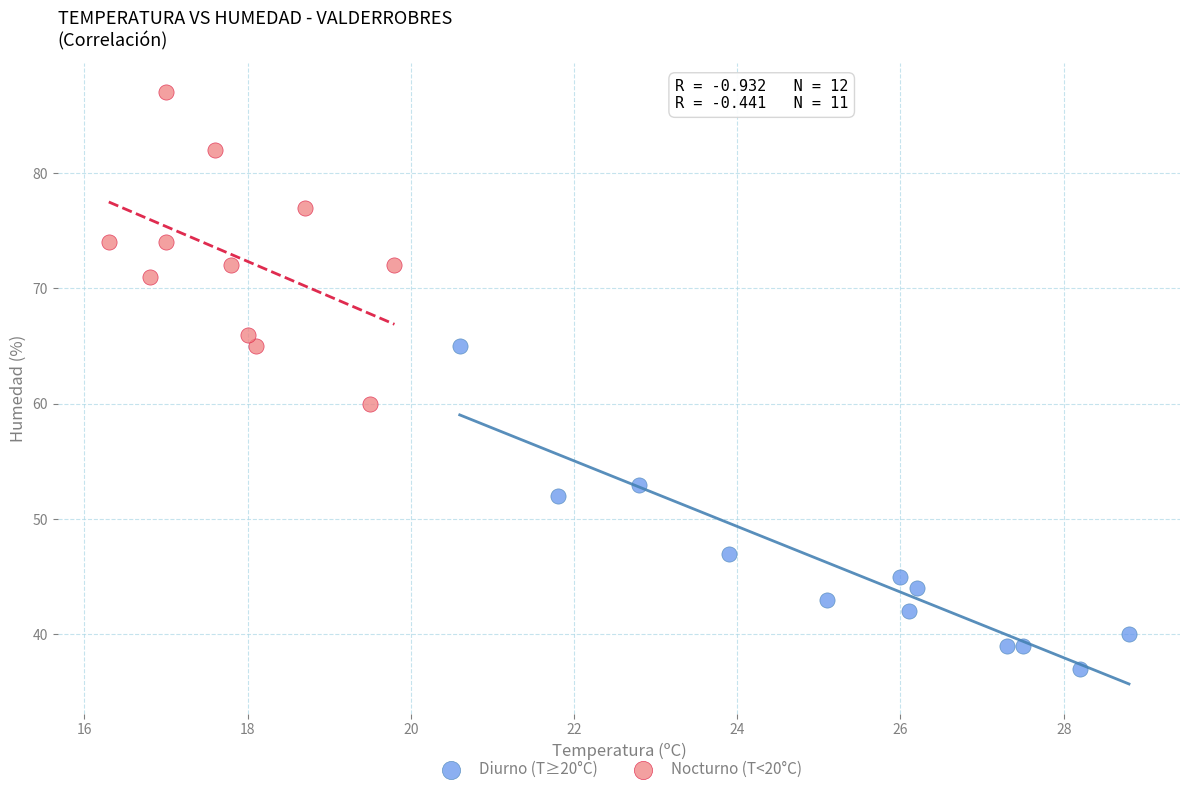

Which series reaches the minimum Y coordinate?

Diurno (T≥20°C)